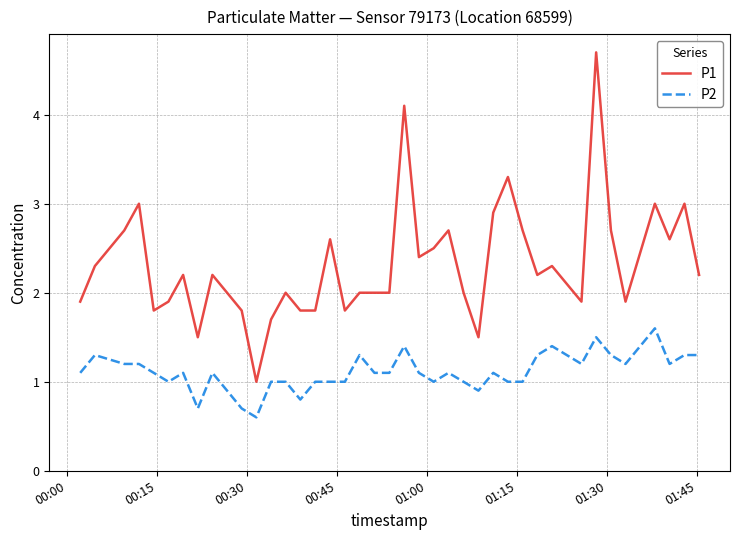

Which series has the widest spread of values?

P1